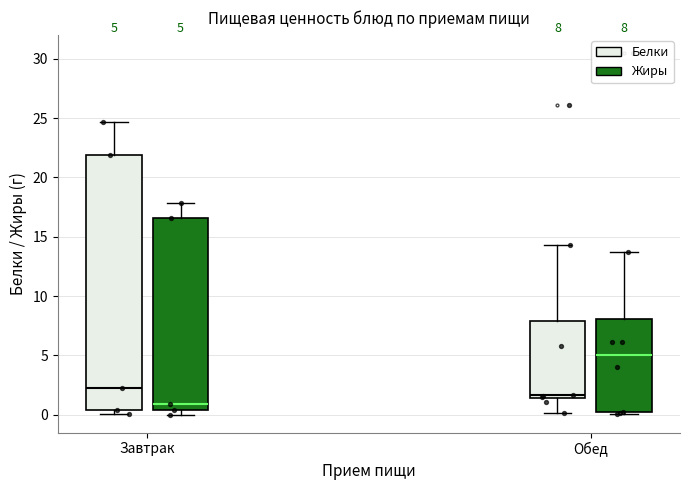

Which box has the lowest median line?

Завтрак (Жиры)